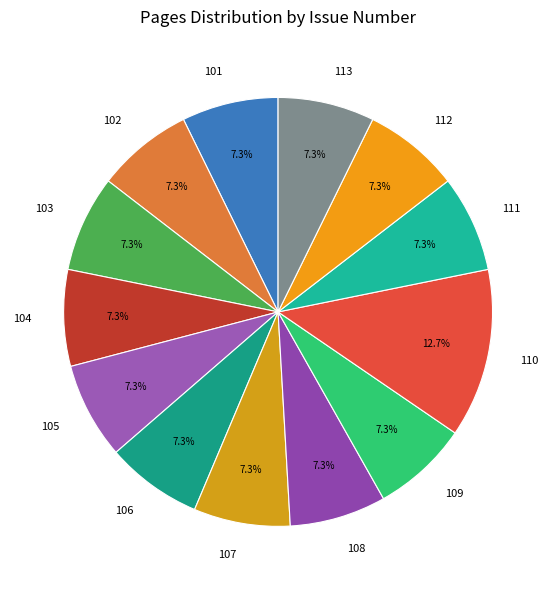

To the nearest percent, what is the difference between the 113 and 110 slice percentages?

5%